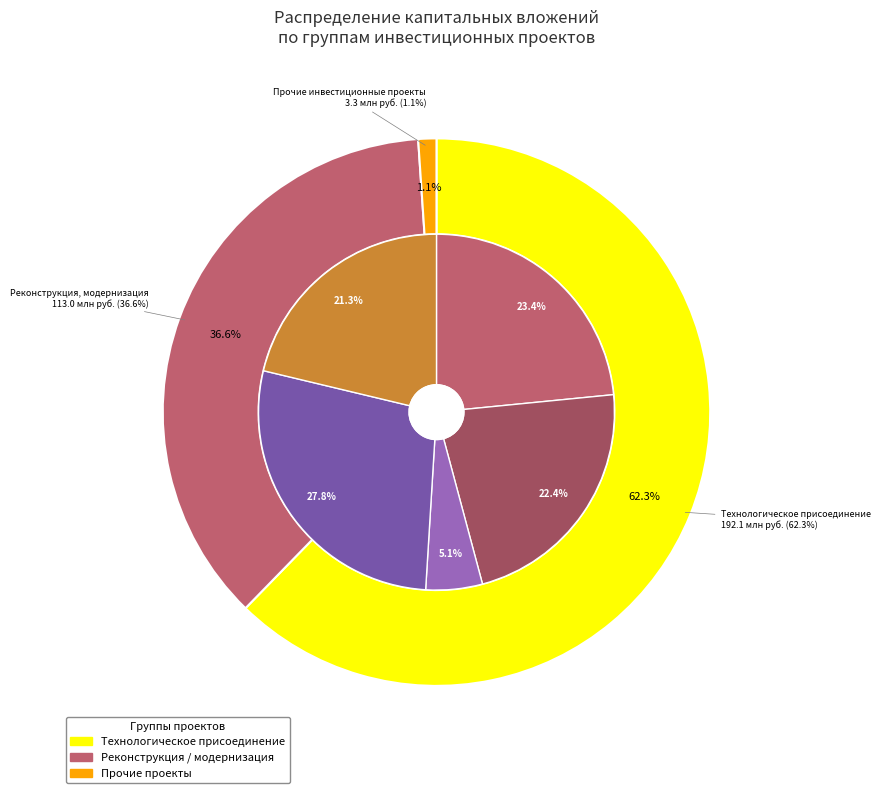

Between Прочие инвестиционные проекты and Реконструкция, модернизация, which is larger?

Реконструкция, модернизация